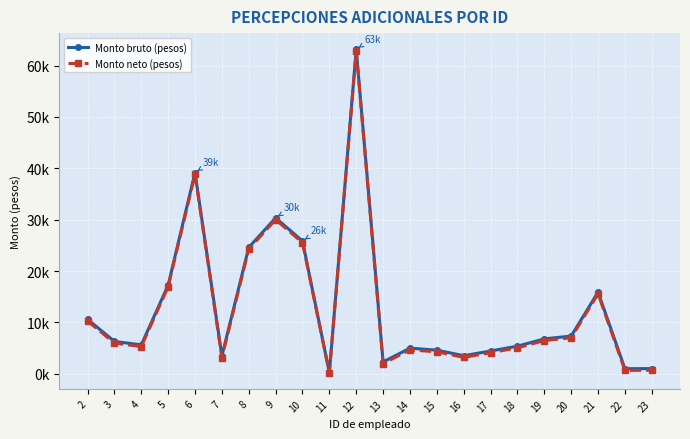

Does the chart have visible grid lines?

Yes